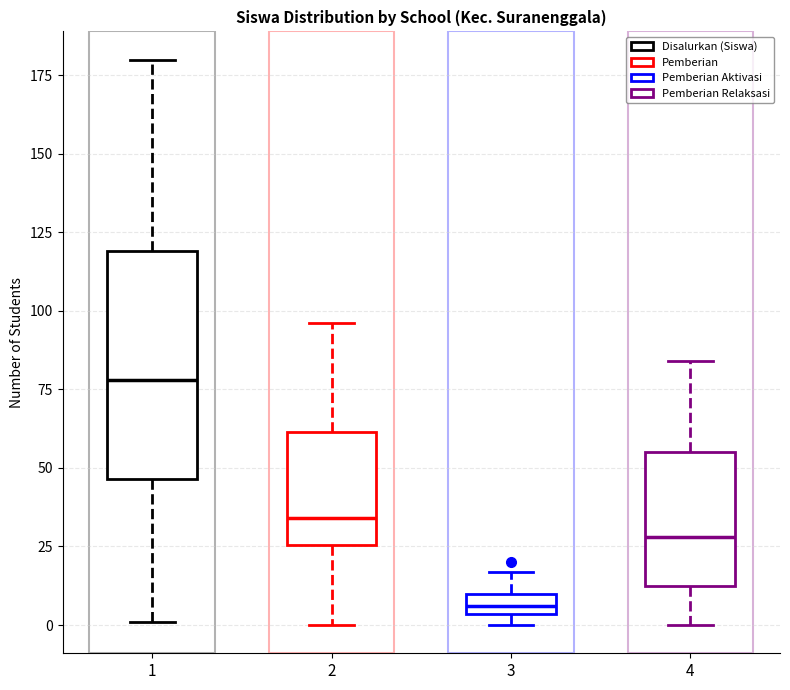

Which box has the highest median line?

1